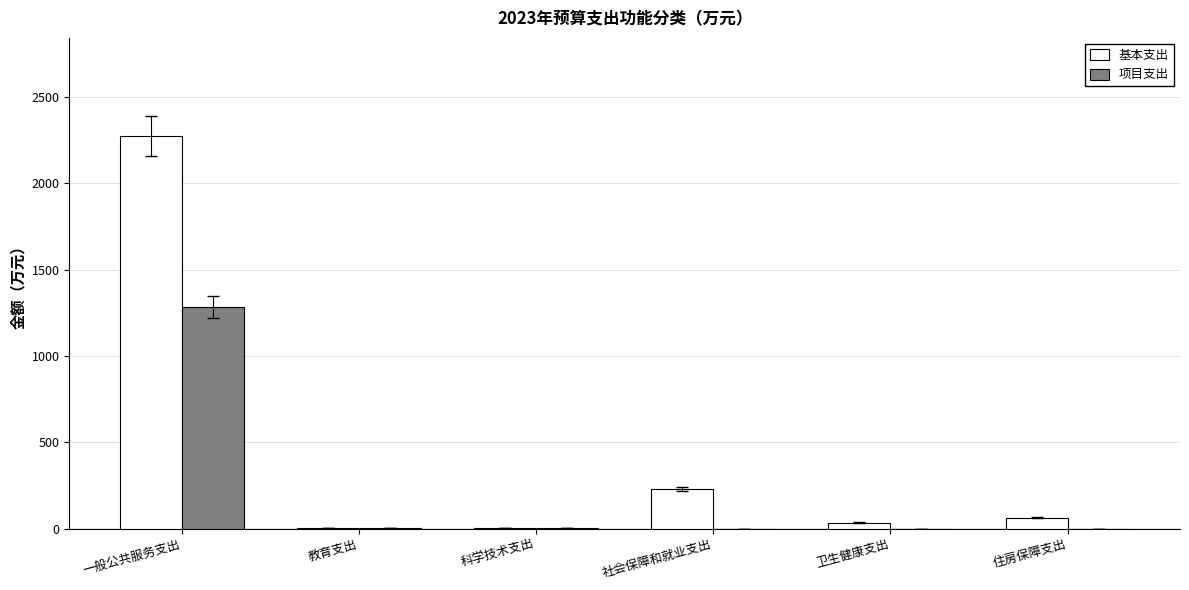

The 基本支出 series shows 63.1 at 住房保障支出. True or false?

True